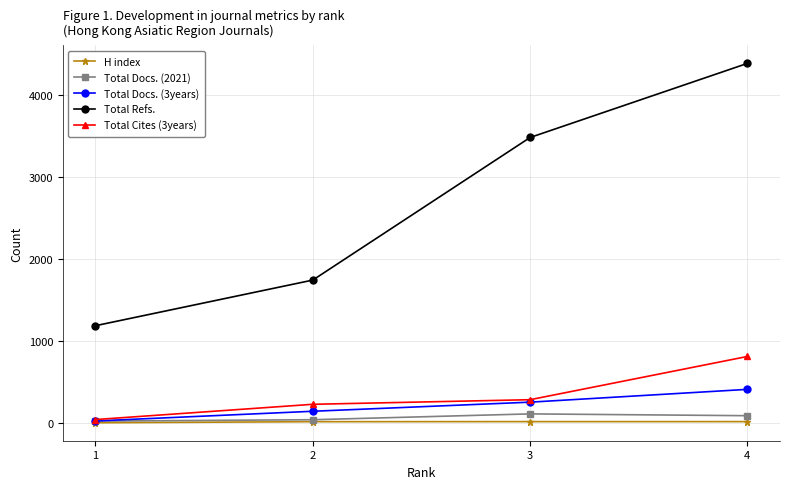

Which series has the largest total across all categories?

Total Refs.